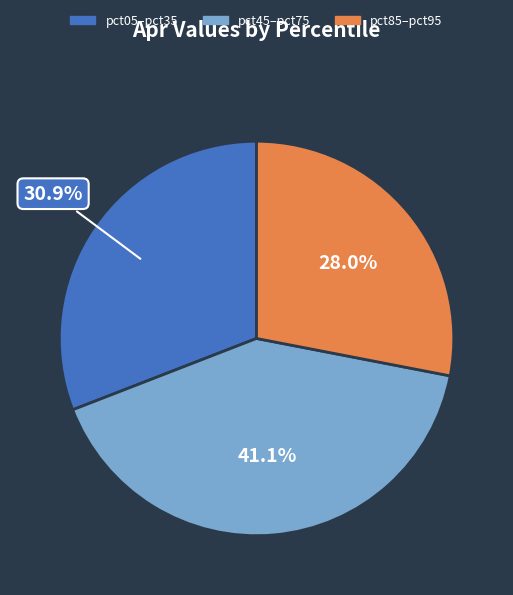

What portion of the pie excludes pct45–pct75?

58.9%